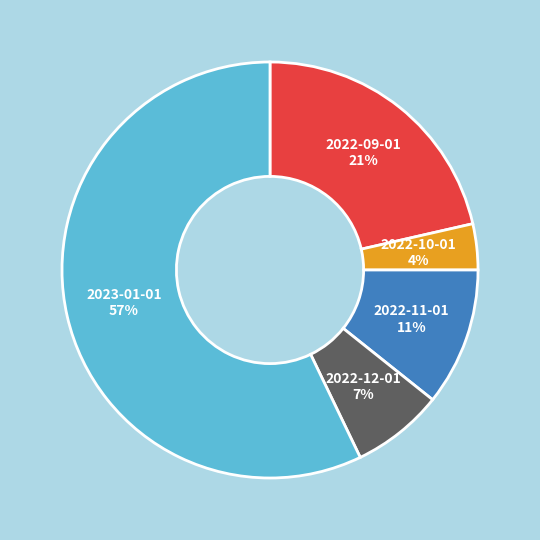

To the nearest percent, what is the combined percentage of 2022-12-01 and 2022-10-01?

11%